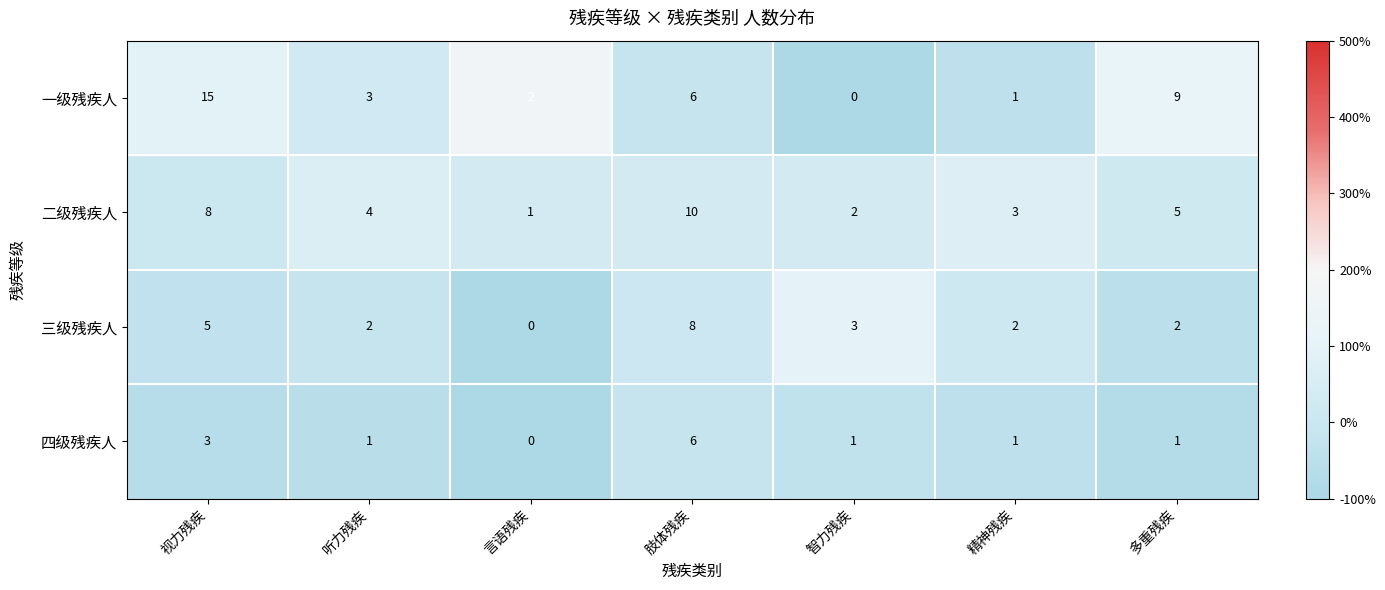

Which series has the largest total across all categories?

一级残疾人